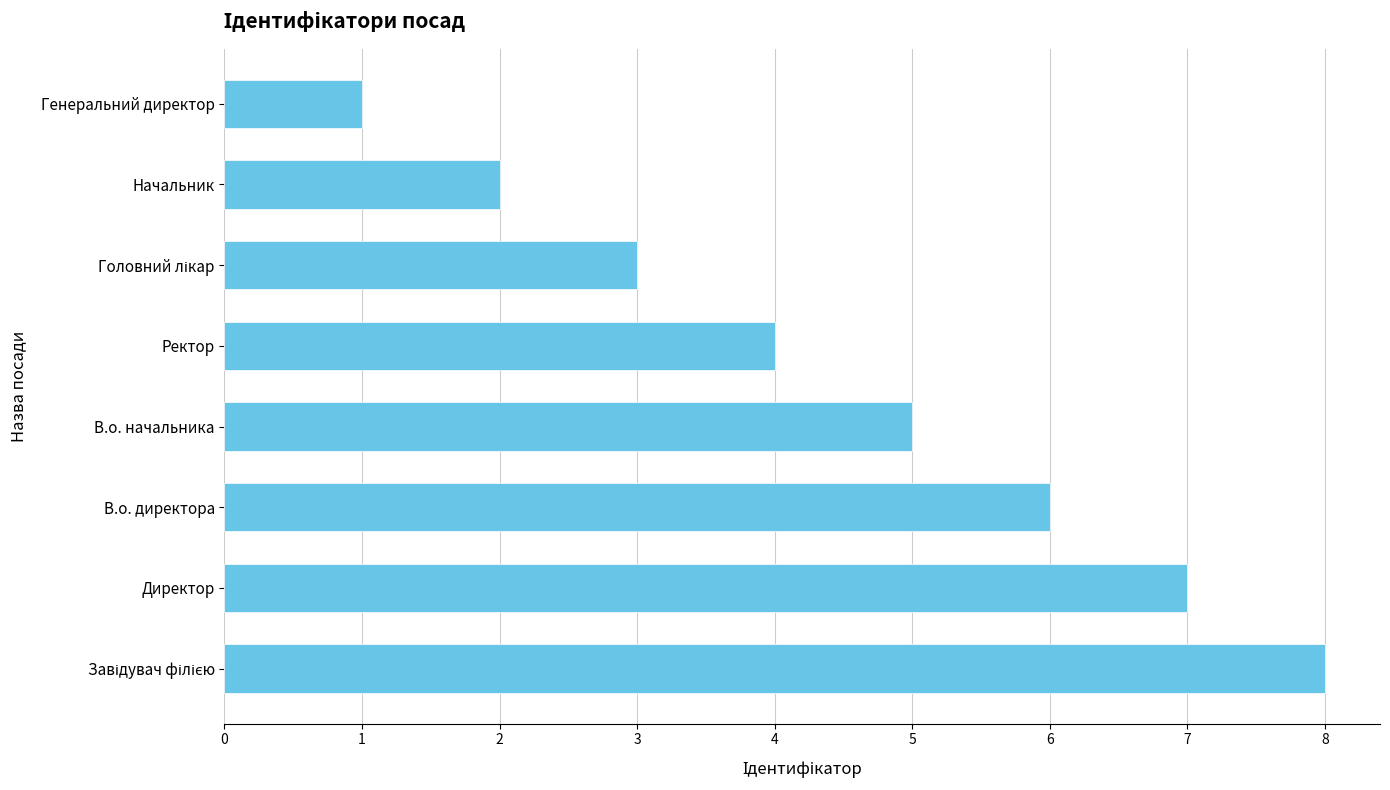

The chart shows a value of 2 at Генеральний директор. True or false?

False